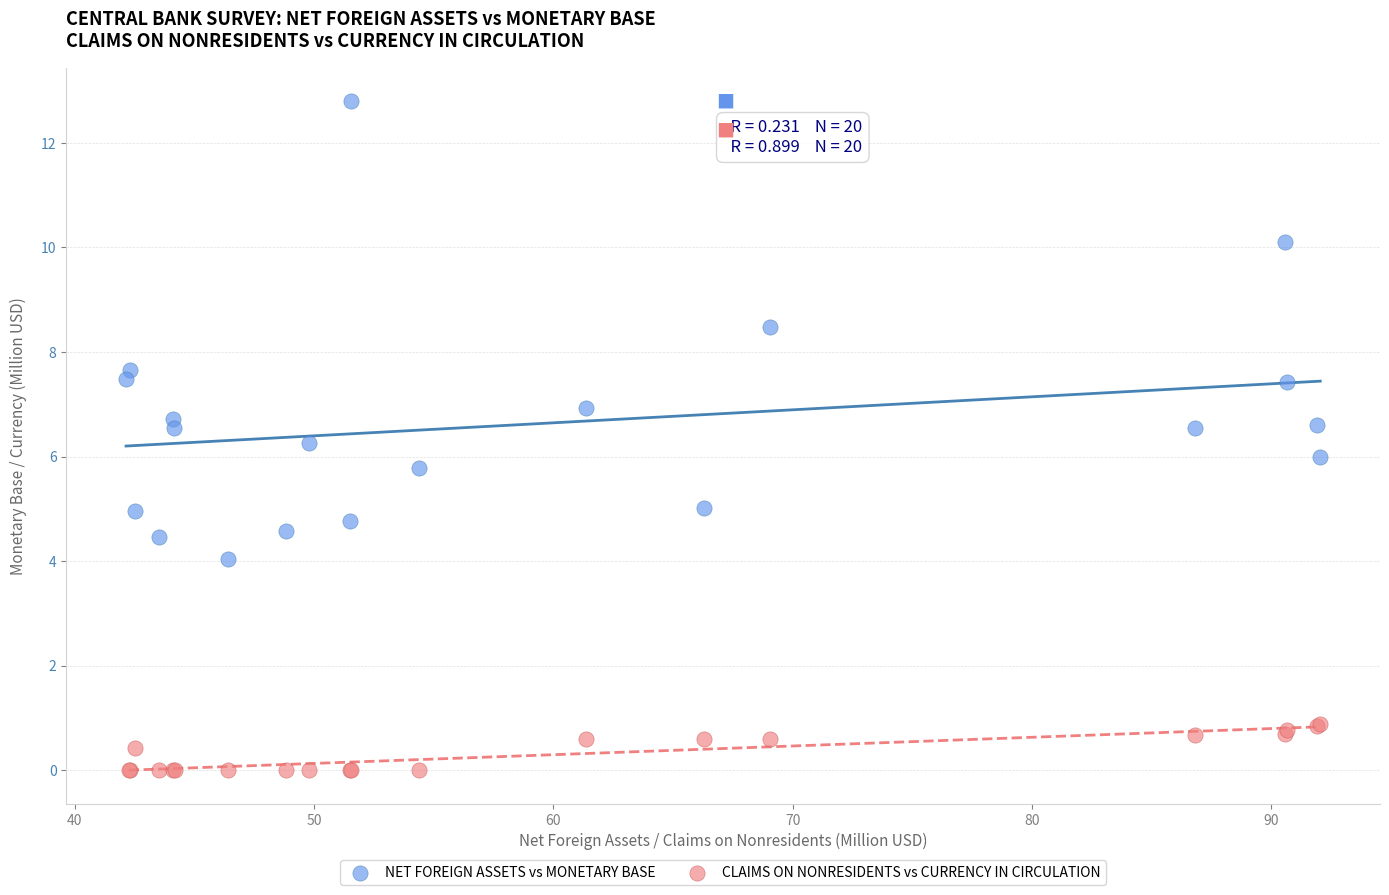

Which series has the largest Y range (max minus min)?

NET FOREIGN ASSETS vs MONETARY BASE